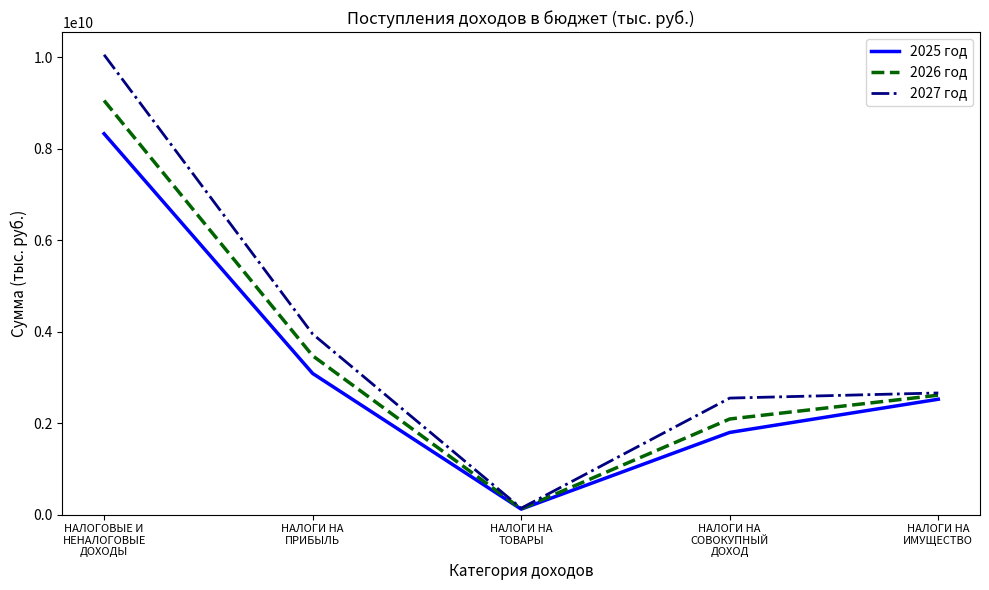

What is the sum of the 2026 год values at НАЛОГИ НА
ТОВАРЫ and НАЛОГИ НА
СОВОКУПНЫЙ
ДОХОД?

2214187000